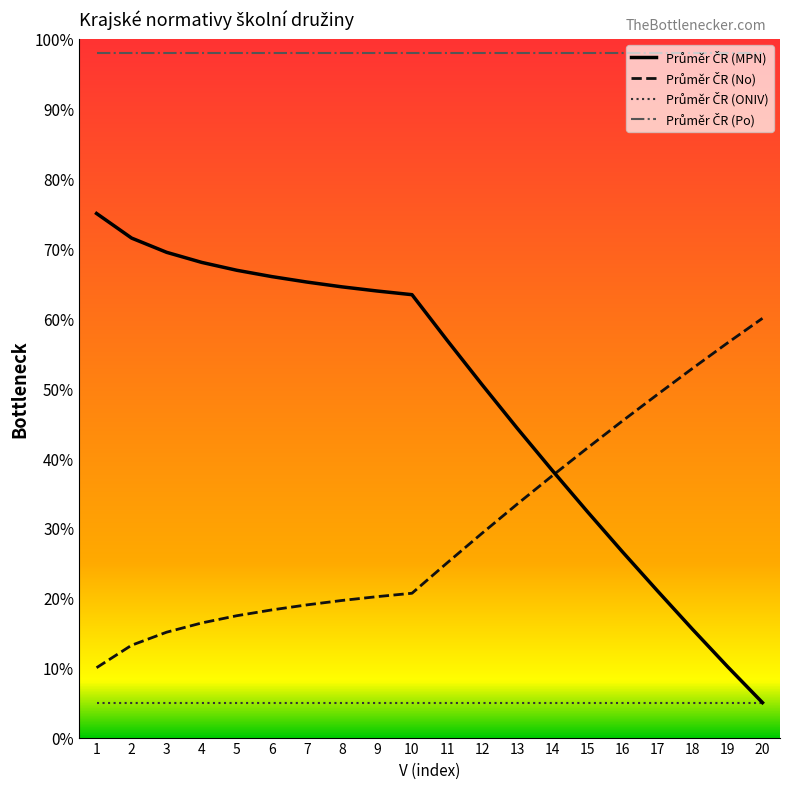

True or false: Průměr ČR (No) has more than 0 points higher than both neighbors.

False